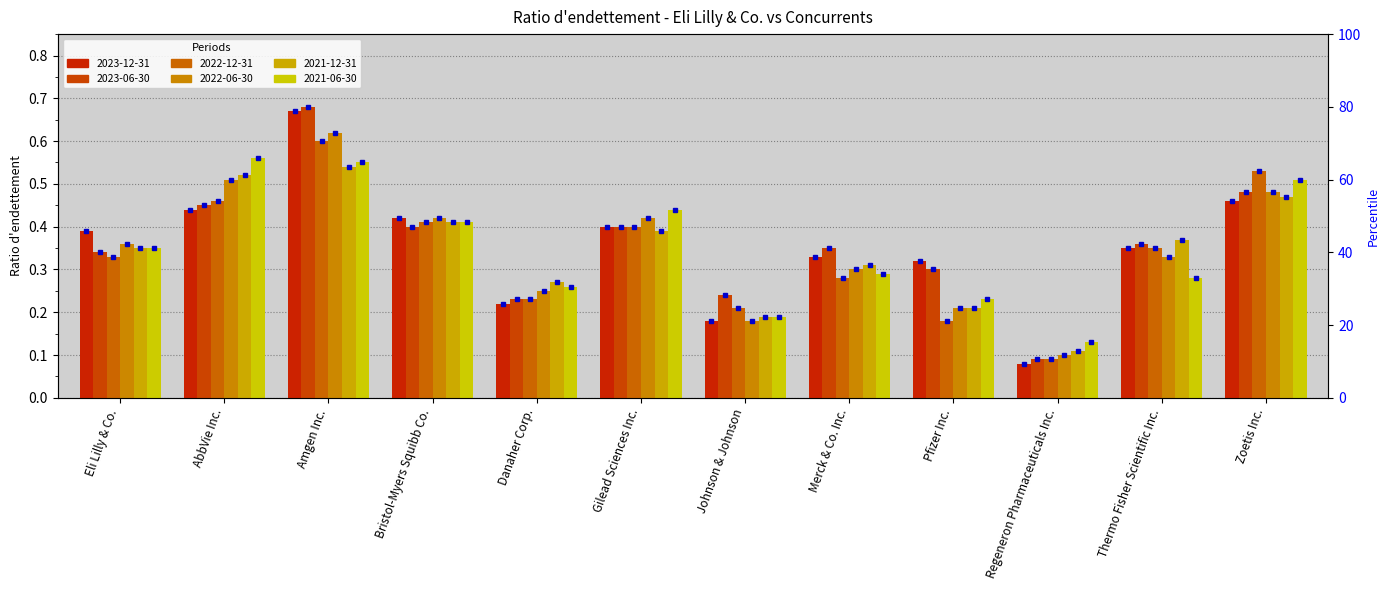

What is the label of the 5th bar from the right?

Merck & Co. Inc.